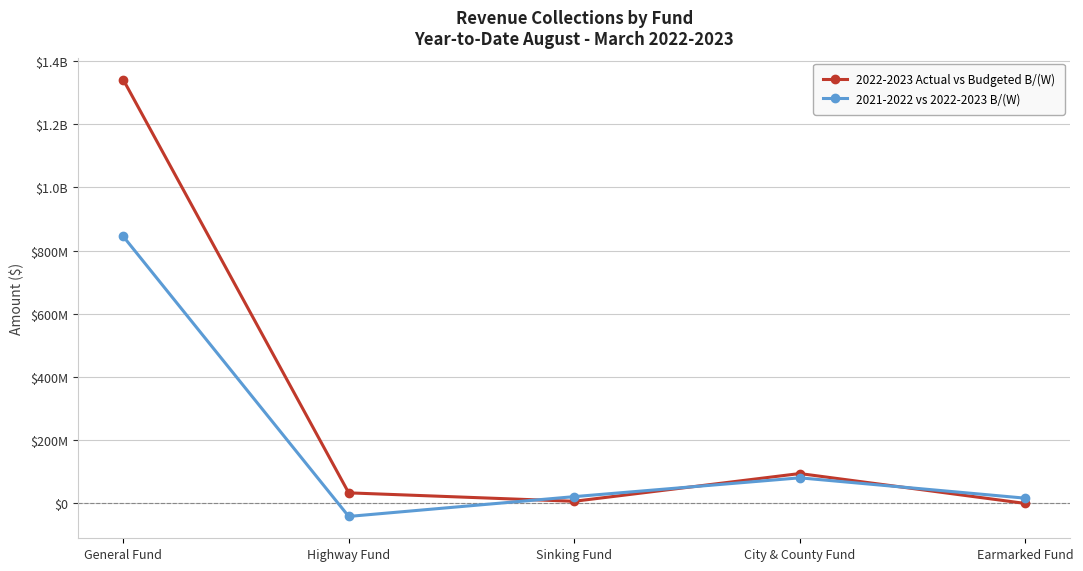

Rank the categories by 2021-2022 vs 2022-2023 B/(W) value from highest to lowest.

General Fund, City & County Fund, Sinking Fund, Earmarked Fund, Highway Fund